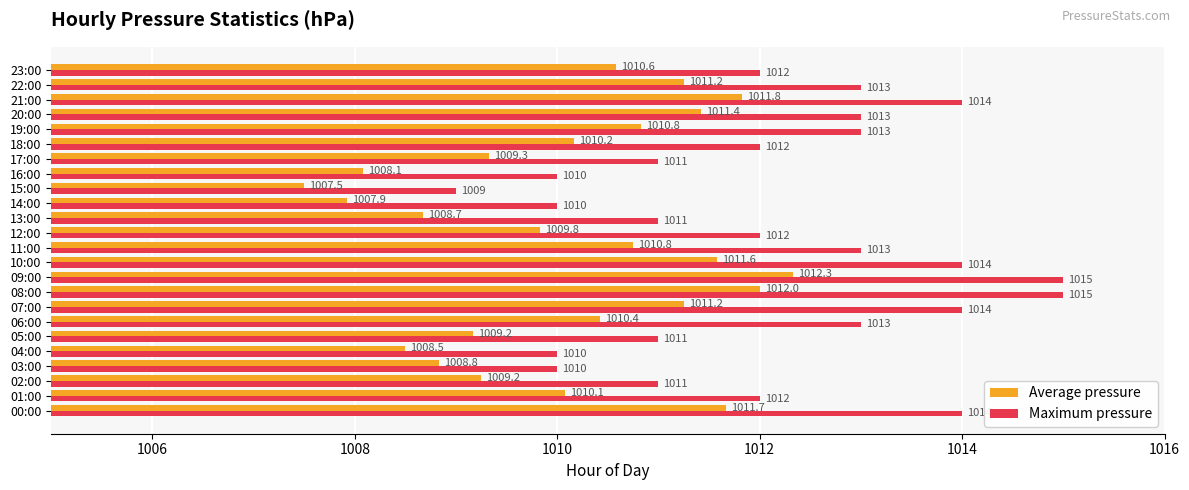

Rank the series by their average value, from lowest to highest.

Average pressure, Maximum pressure